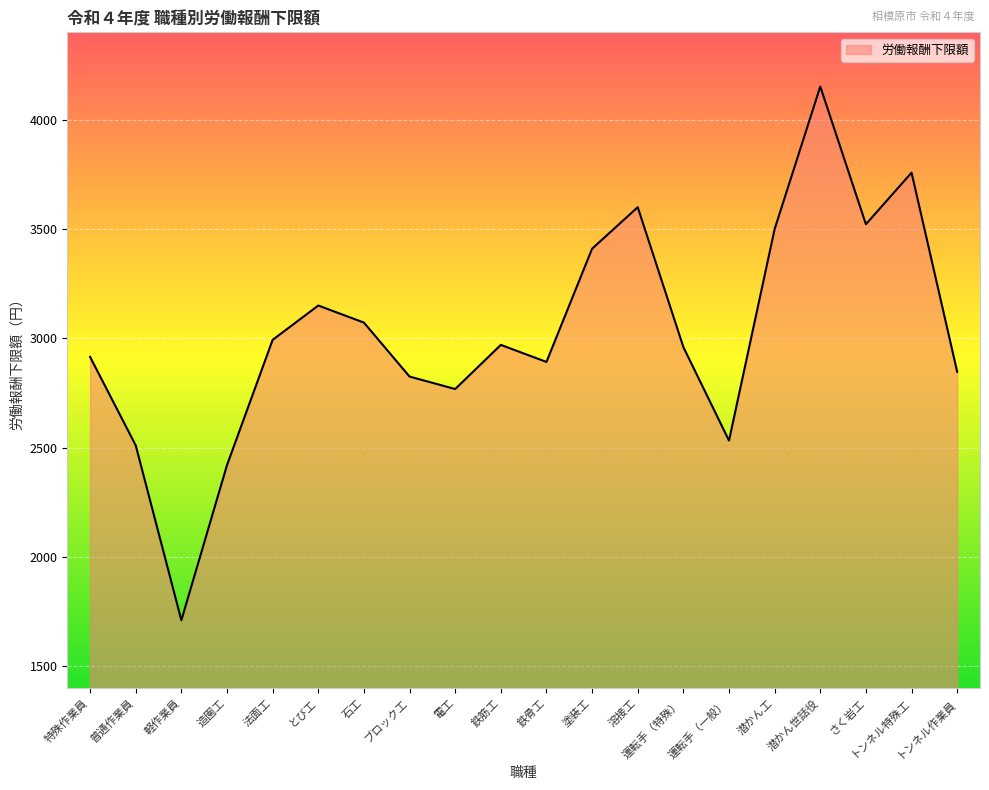

How many lines are shown in the chart?

1